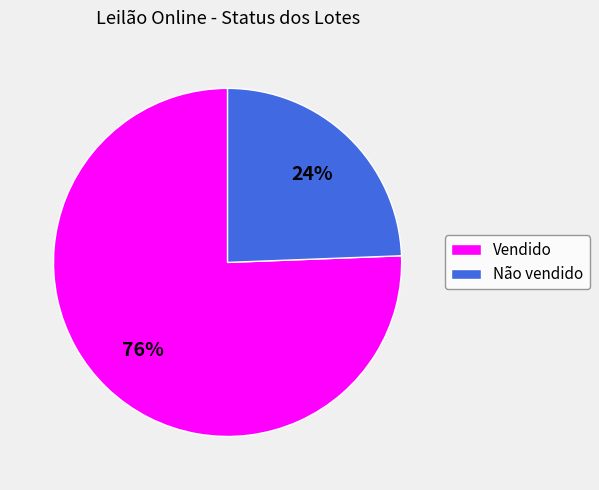

The Vendido slice represents 76% of the pie. True or false?

True